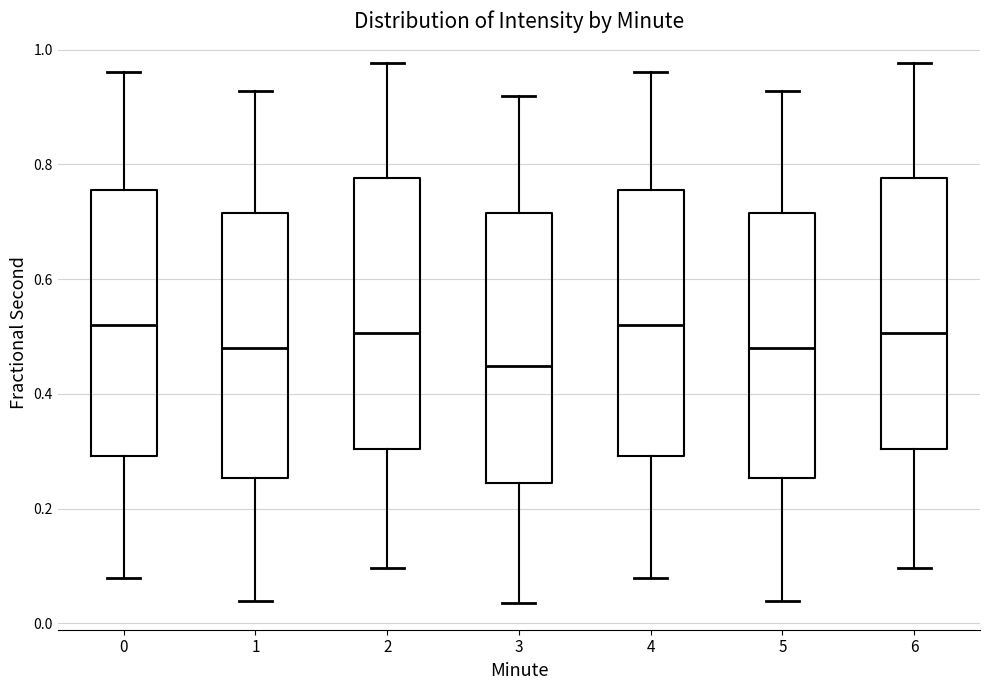

Where does the median line of the box at x = 1 sit on the y-axis? The values are not printed on the chart, so give them approximately, as read against the axis.

0.48